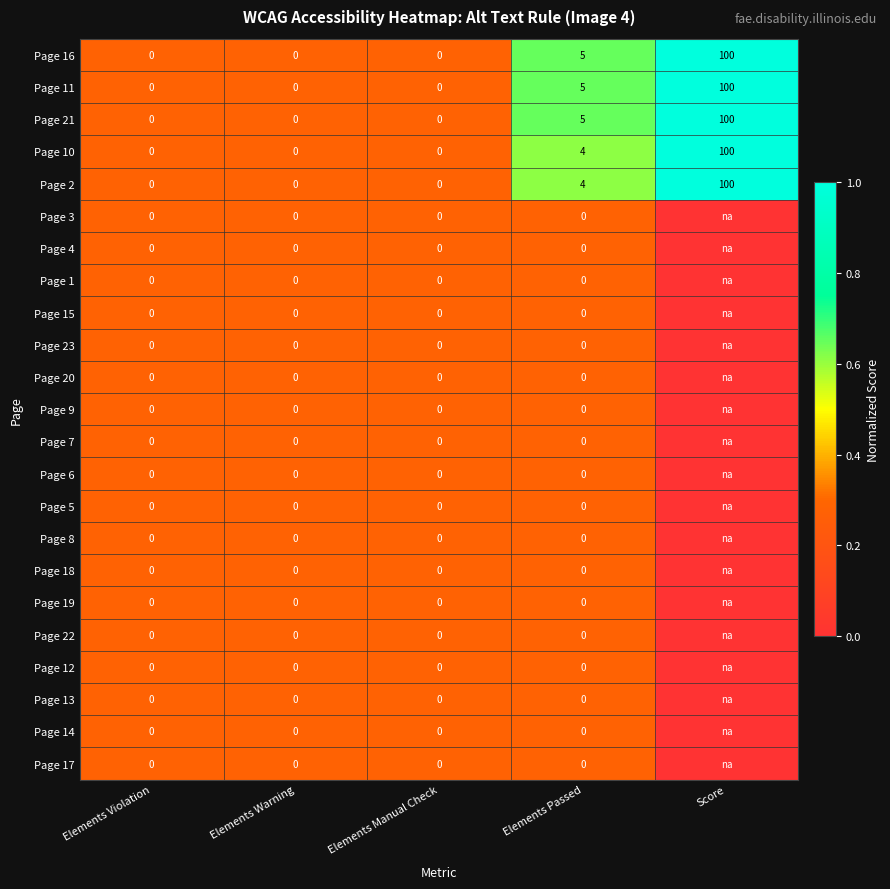

What is the difference between the highest and lowest values at Elements Passed?

5